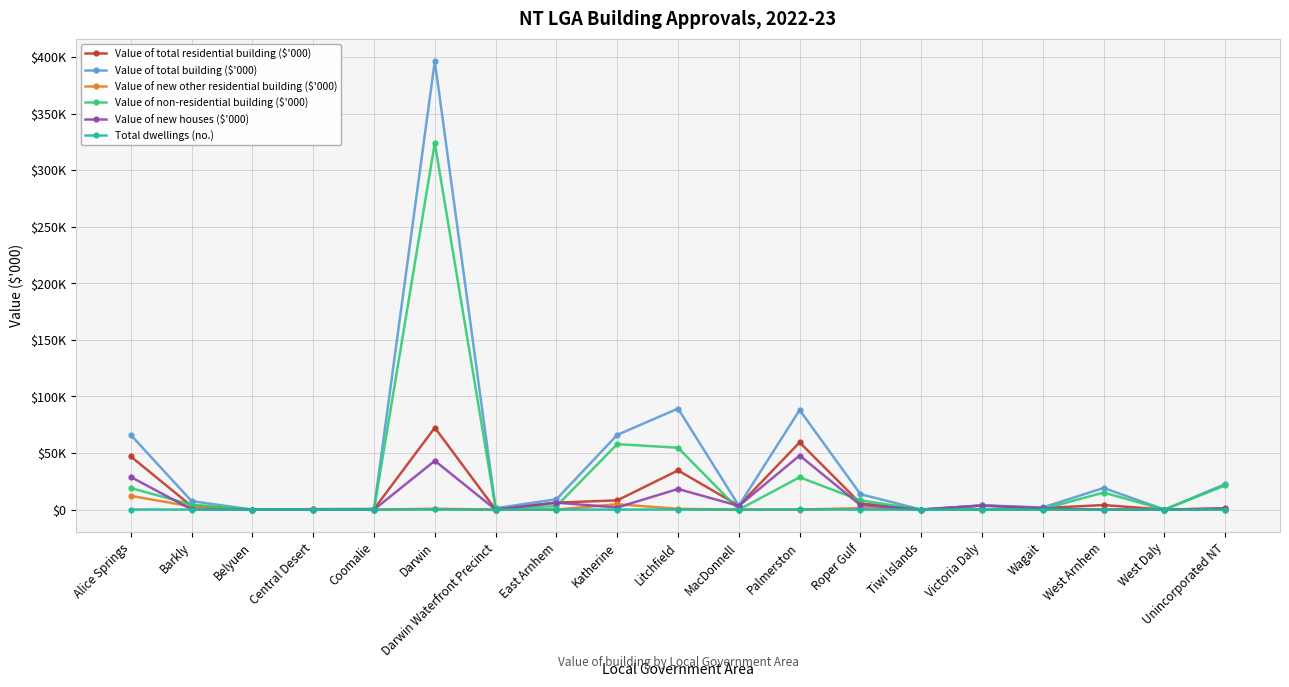

Is the value of Value of total residential building ($'000) at MacDonnell greater than the value of Value of total building ($'000) at Victoria Daly?

No